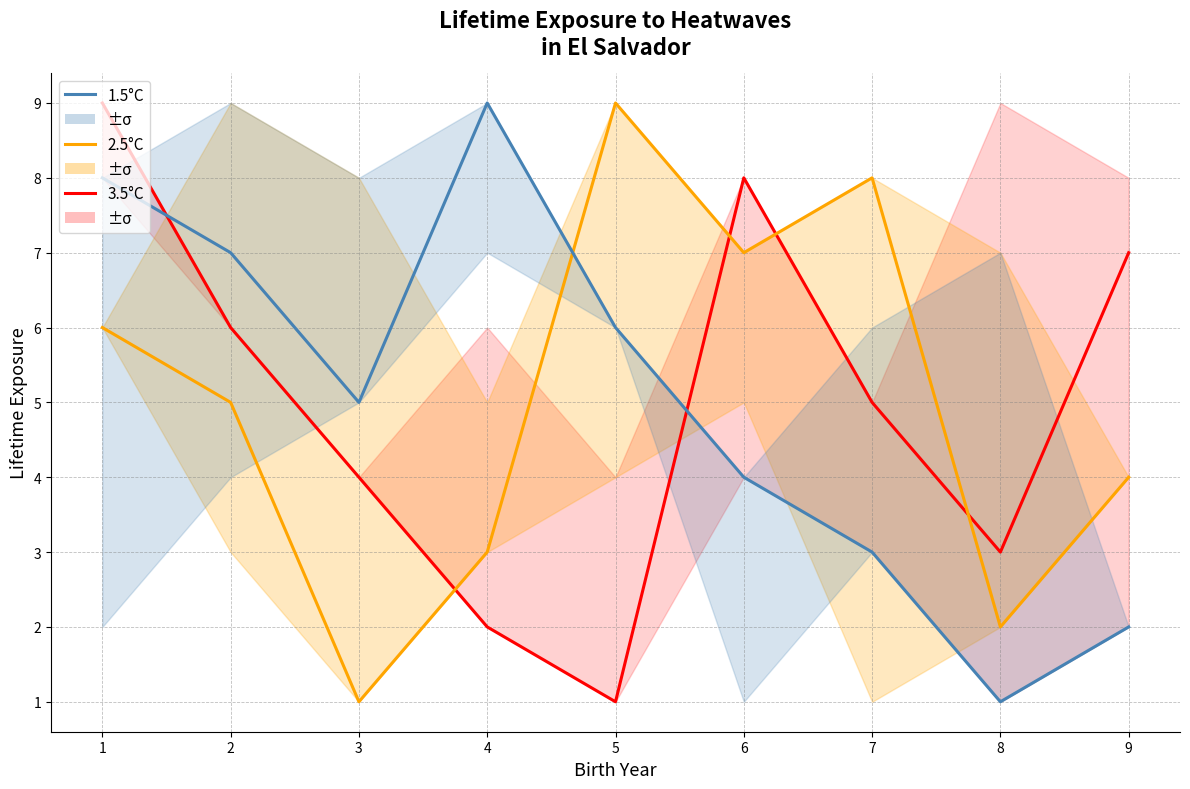

Which series ends up on top after the final intersection of 1.5°C and 2.5°C?

2.5°C